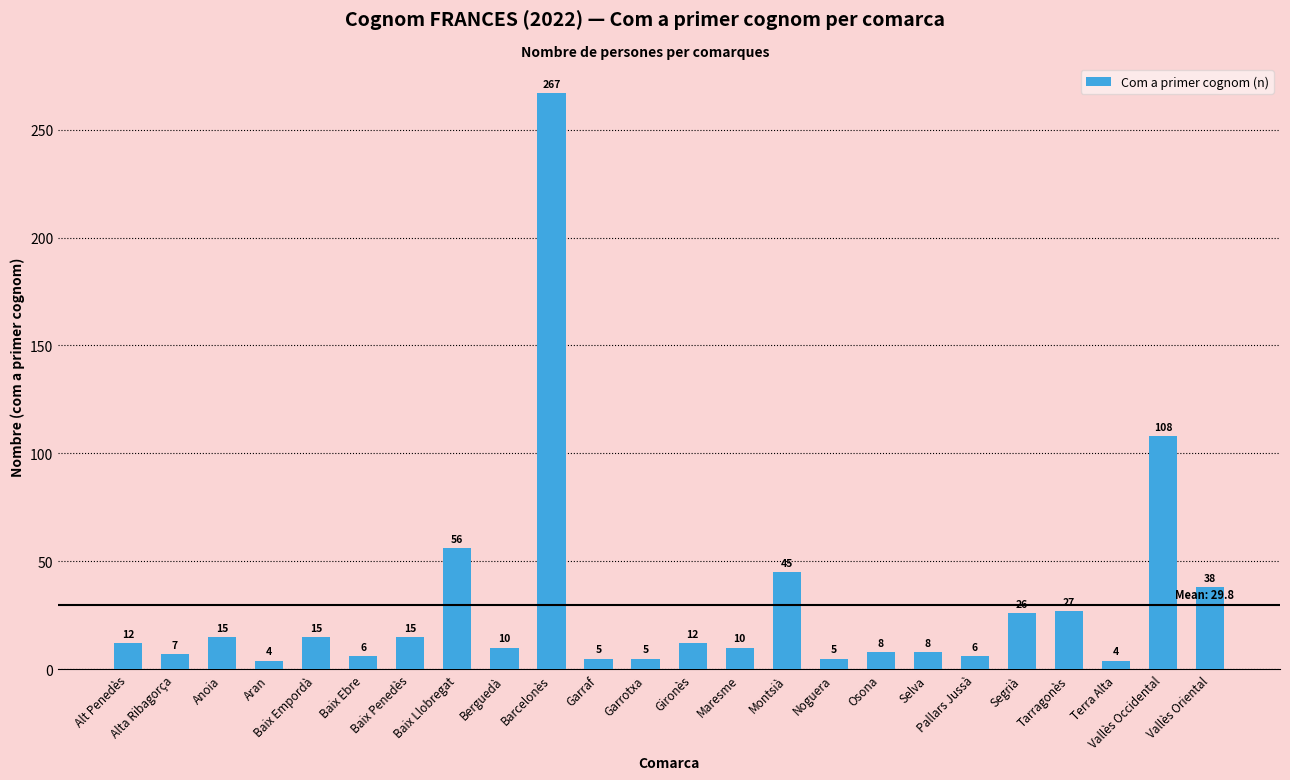

What is the greatest value displayed?

267